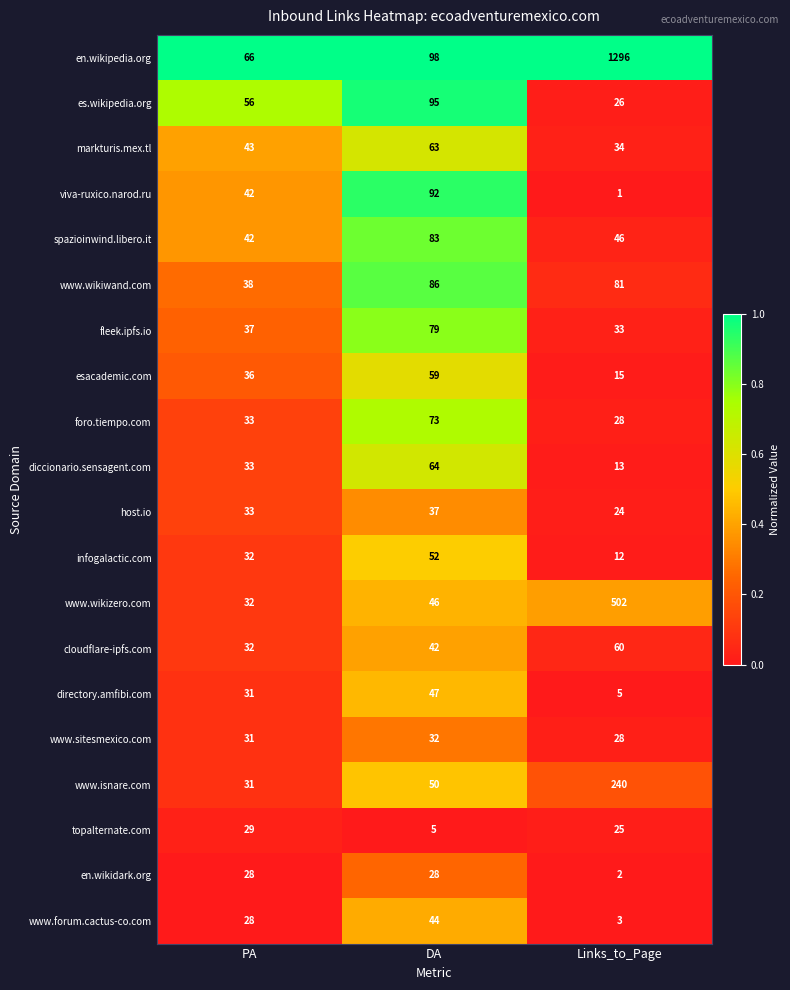

Rank the series by their maximum value, from highest to lowest.

en.wikipedia.org, www.wikizero.com, www.isnare.com, es.wikipedia.org, viva-ruxico.narod.ru, www.wikiwand.com, spazioinwind.libero.it, fleek.ipfs.io, foro.tiempo.com, diccionario.sensagent.com, markturis.mex.tl, cloudflare-ipfs.com, esacademic.com, infogalactic.com, directory.amfibi.com, www.forum.cactus-co.com, host.io, www.sitesmexico.com, topalternate.com, en.wikidark.org